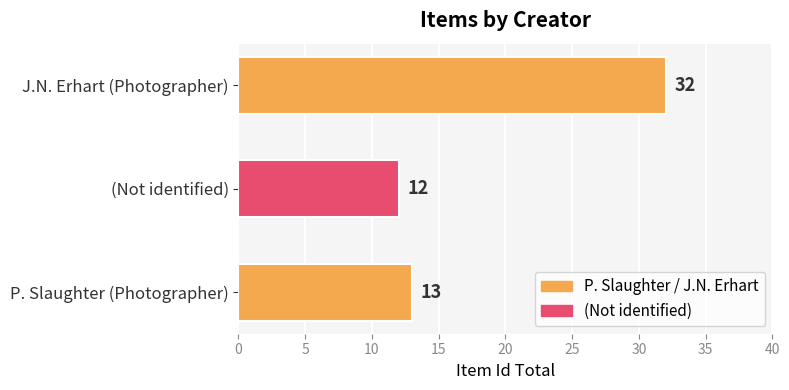

Where is the data nearest to the value 22?

P. Slaughter (Photographer)